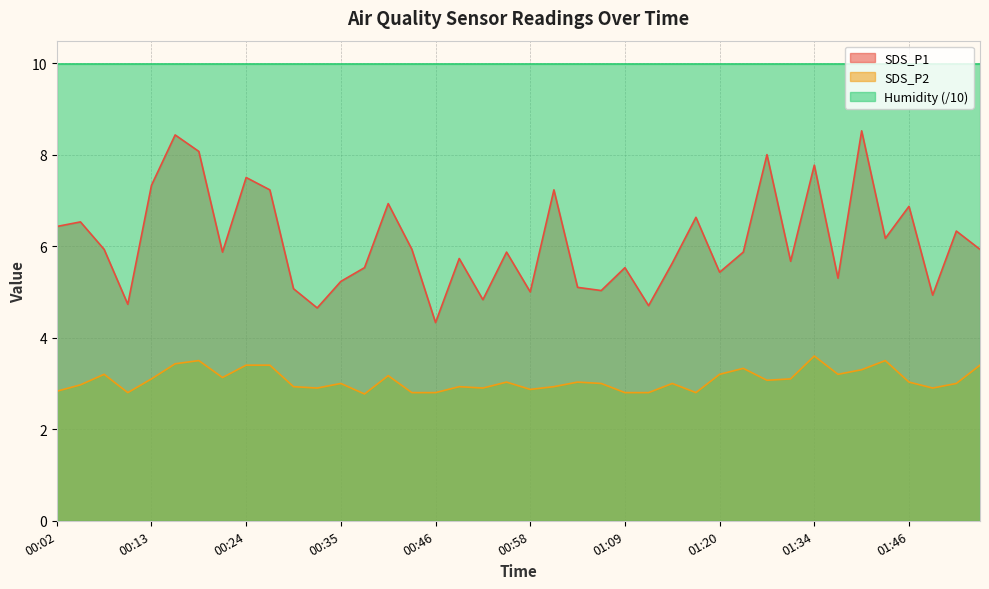

Which series has the widest spread of values?

SDS_P1